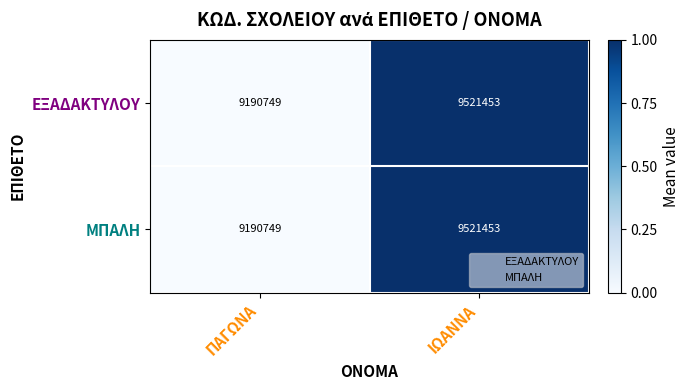

Reading right to left, transcribe all the data shown in this chart.

ΕΞΑΔΑΚΤΥΛΟΥ: 9521453	9190749
ΜΠΑΛΗ: 9521453	9190749